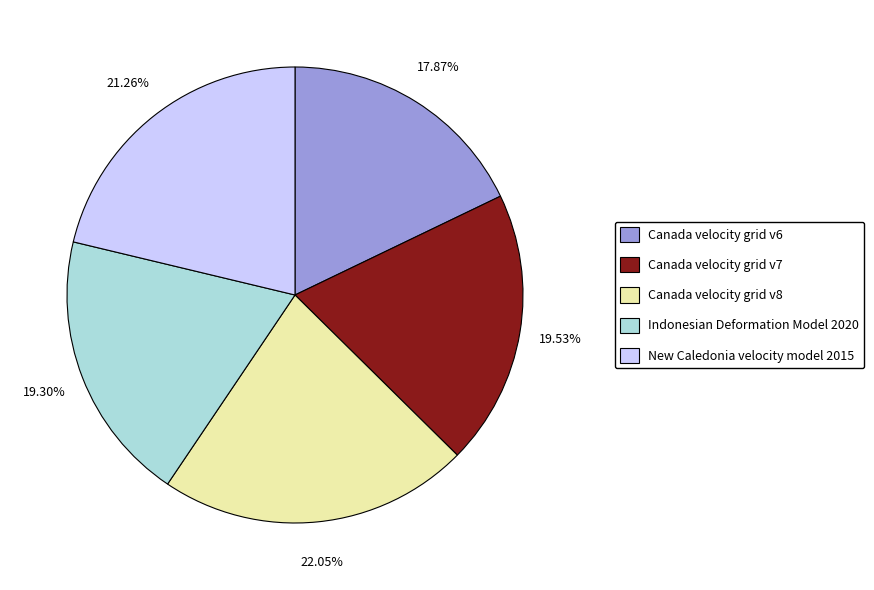

How much of the chart is everything except Indonesian Deformation Model 2020?

80.7%